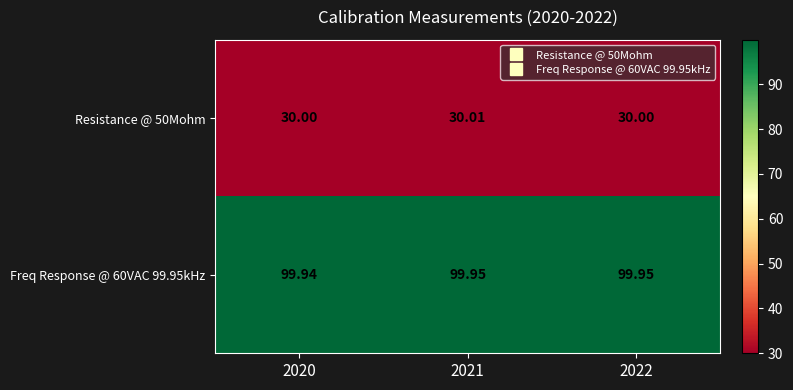

Which category has the lowest value across all series?

2020